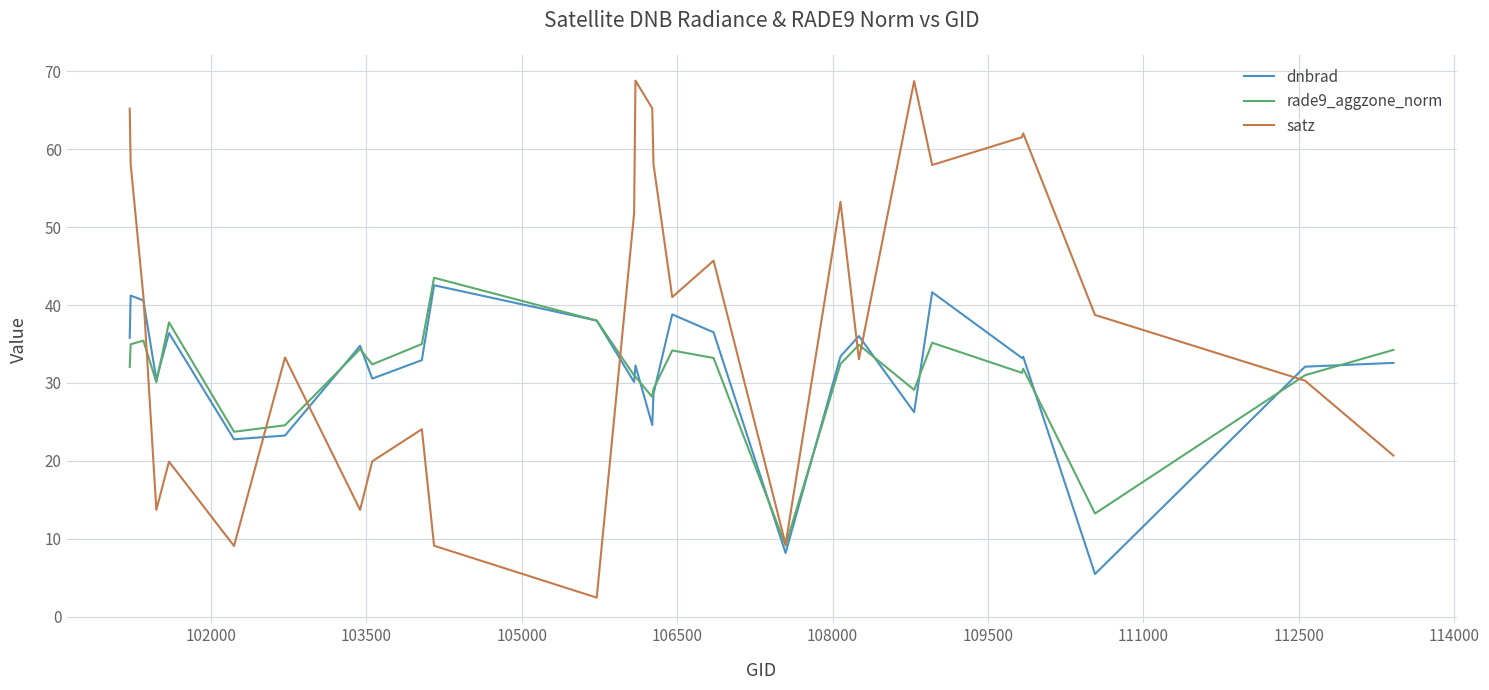

How many interior local valleys does the satz series have?

8